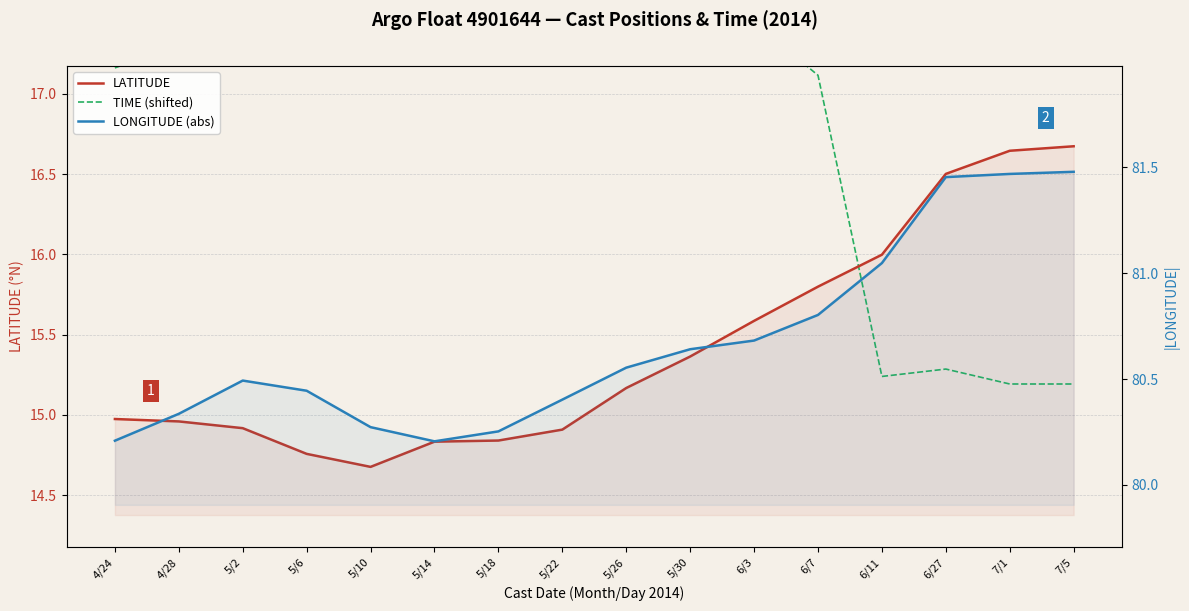

Between 4/24 and 5/18, which series saw the biggest shift?

TIME (shifted)